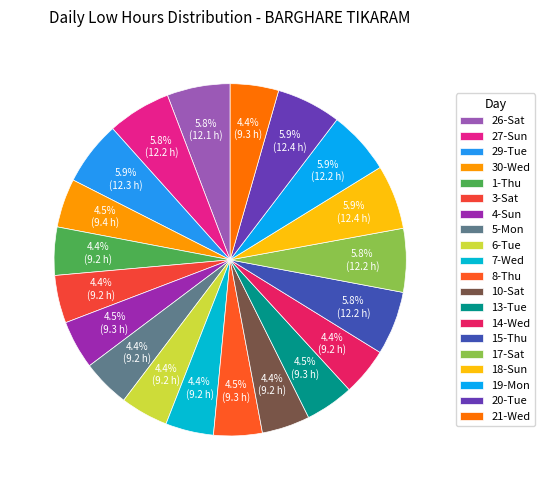

Count the number of slices in the pie.

20